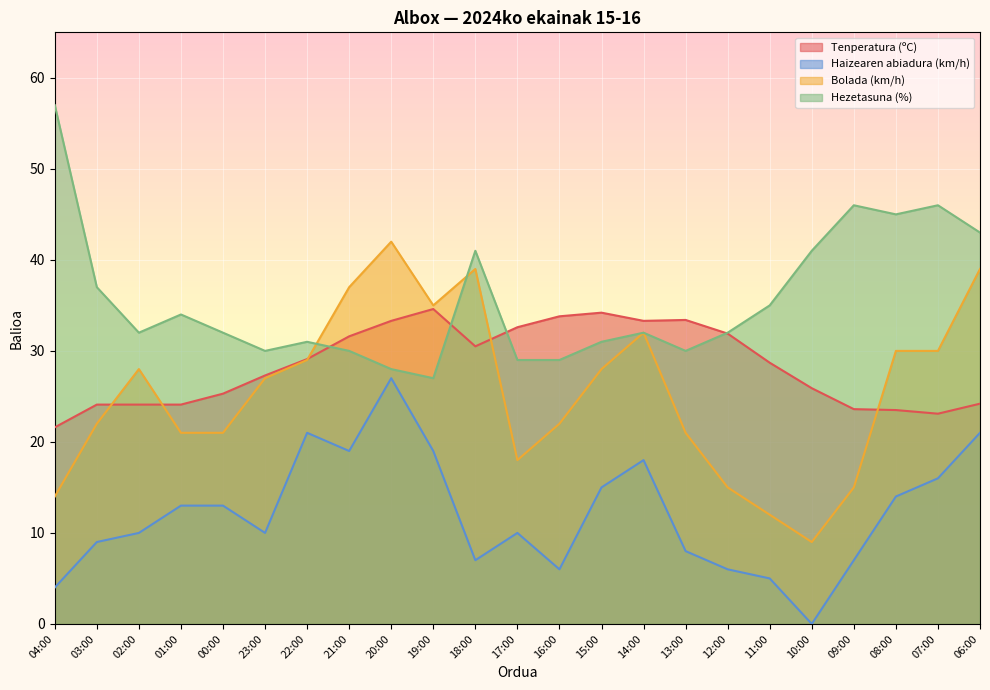

At how many categories does at least one series exceed 3?

23